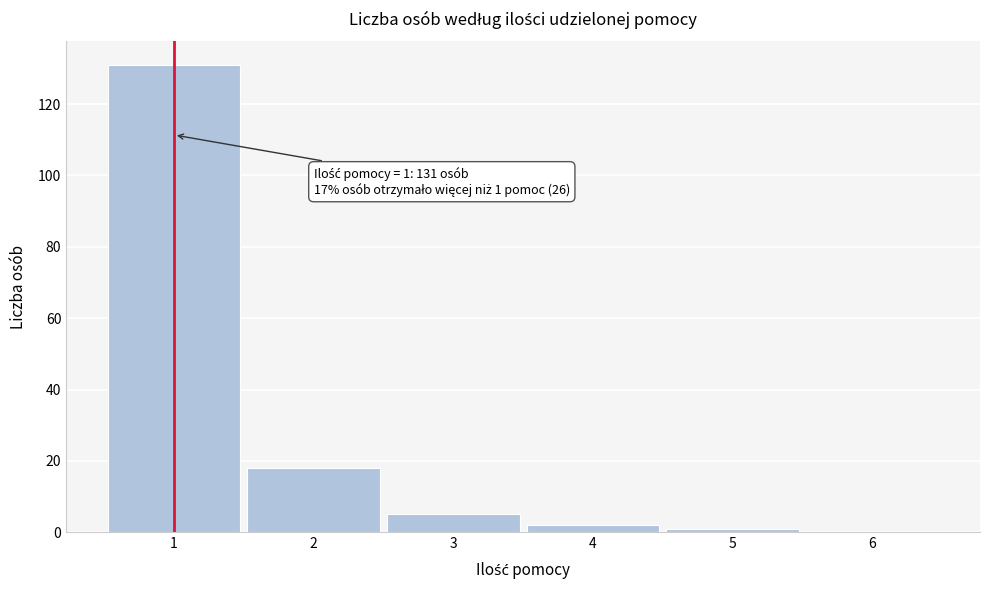

Reading right to left, extract all data points from this chart.

6=0	5=1	4=2	3=5	2=18	1=131